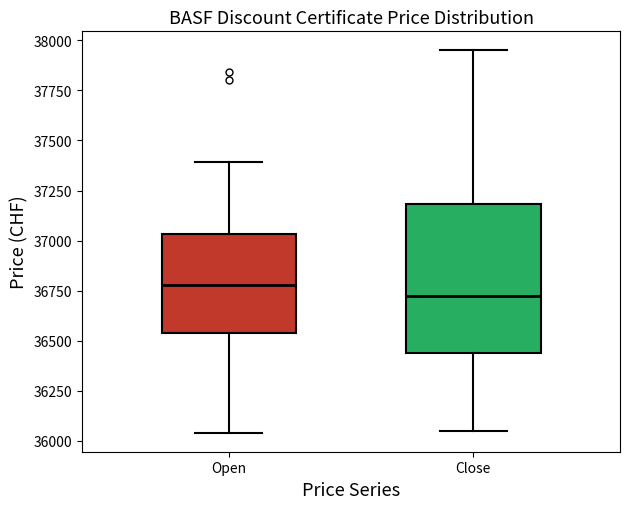

Which box has the lowest median line?

Close